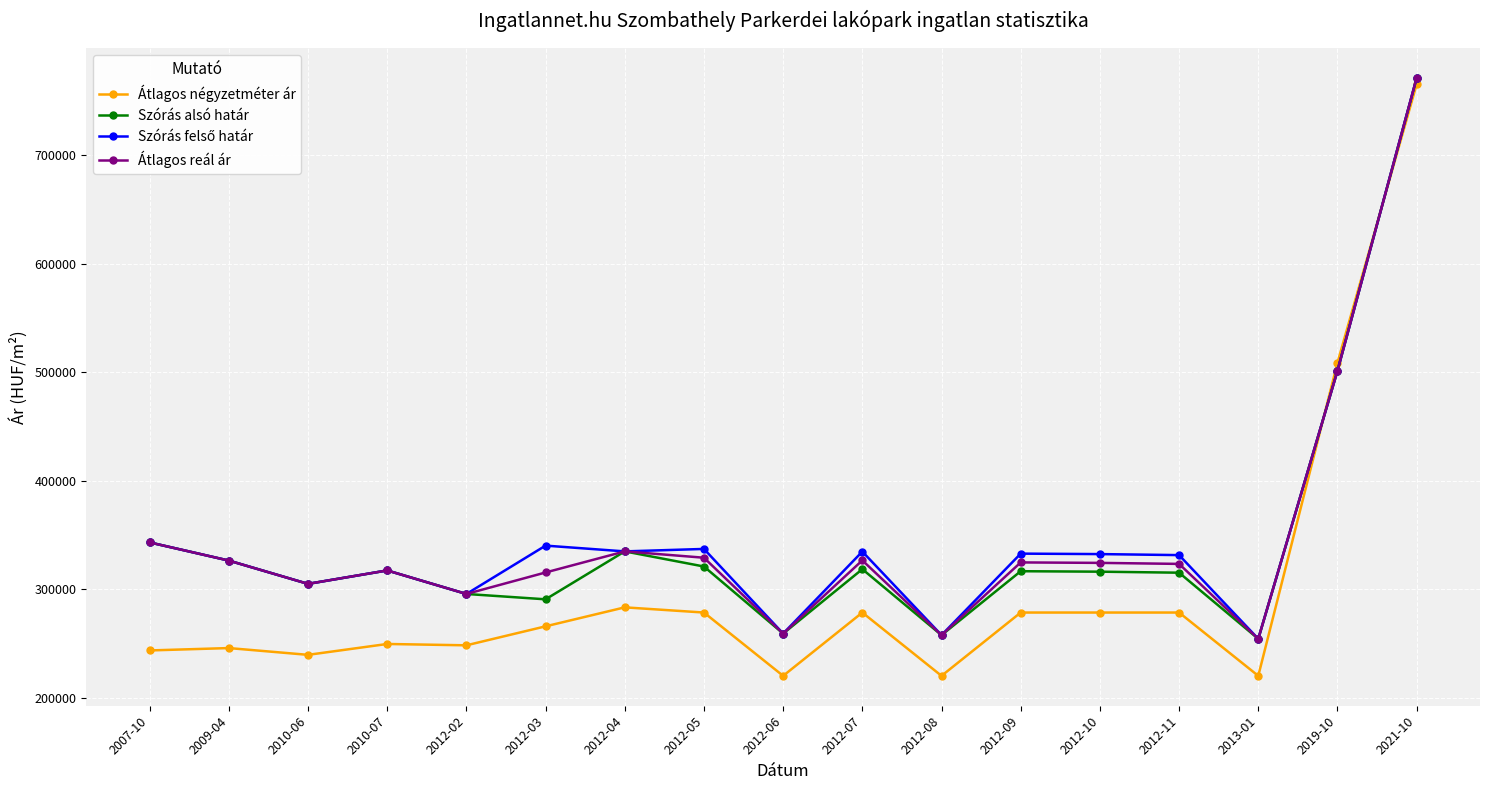

What is the sum of all Átlagos reál ár values?

5907435